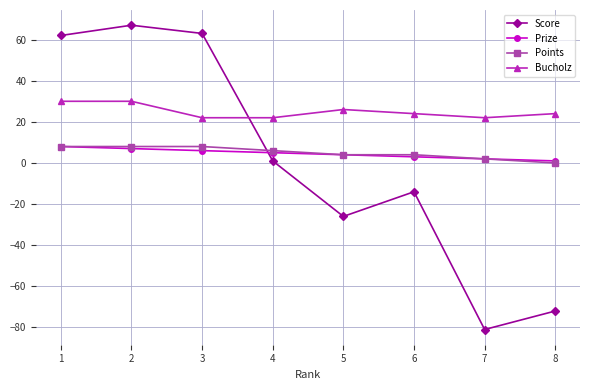

What is the sum of all Prize values?

36